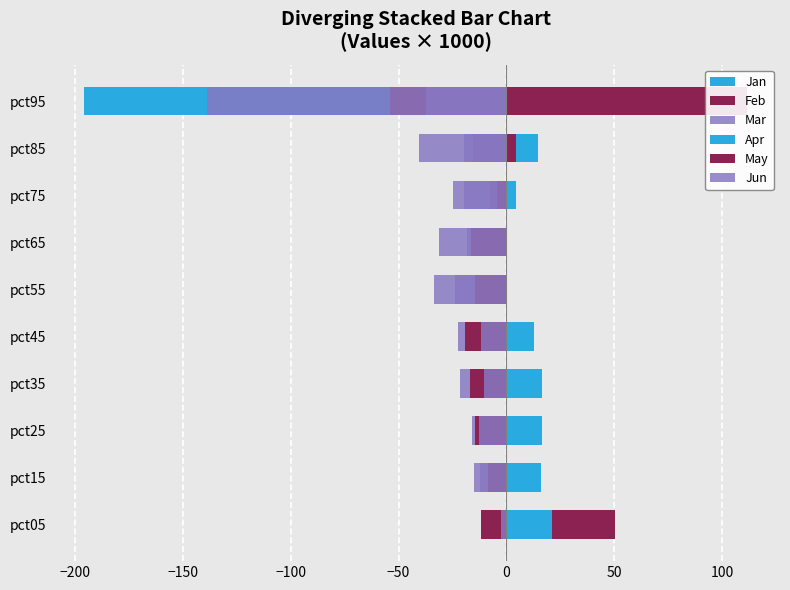

How many data points in Apr are less than 15?

5